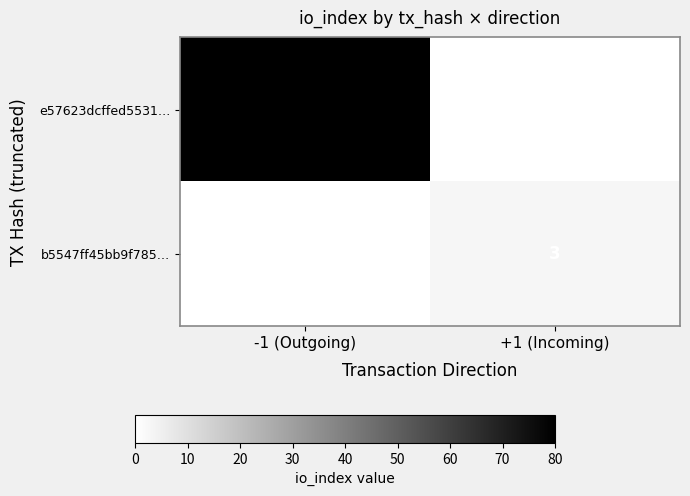

What is the maximum value shown in the chart?

80